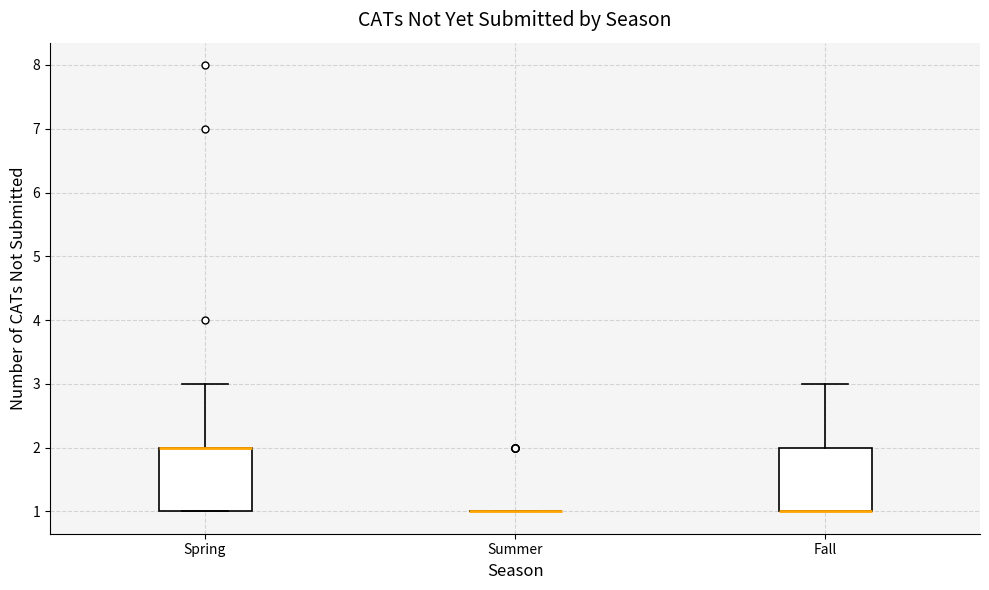

Reading left to right, transcribe this box plot: for each box, give where its median line is, the range the box spans, and where its two whiskers end, as read against the y-axis. The values are not printed on the chart, so give them approximately, as read against the axis.

Spring: median 2 (drawn on the box's upper edge), box 1 to 2, whiskers 1 to 3
Summer: box collapsed to a line at 1, whiskers 1 to 1
Fall: median 1 (drawn on the box's lower edge), box 1 to 2, whiskers 1 to 3